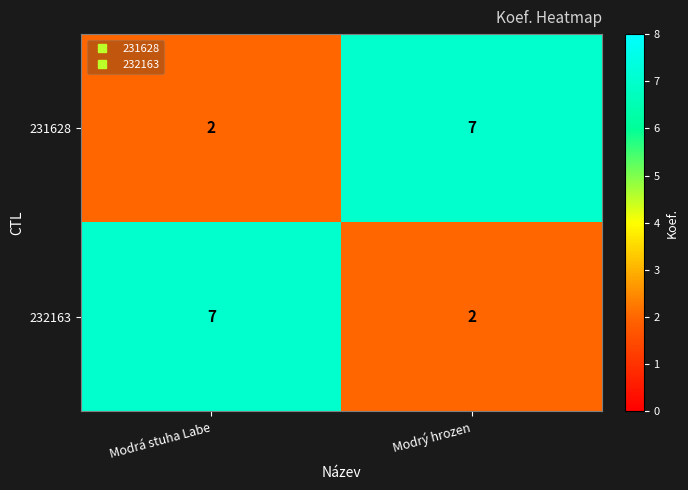

What is the total value across all series at Modrá stuha Labe?

9